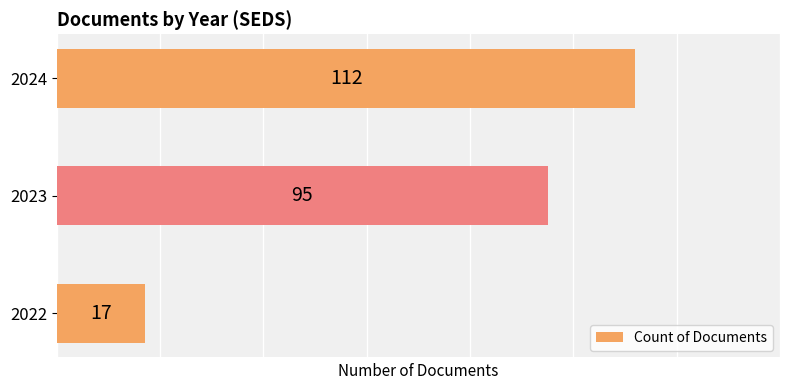

What is the difference between the second highest and minimum values?

78